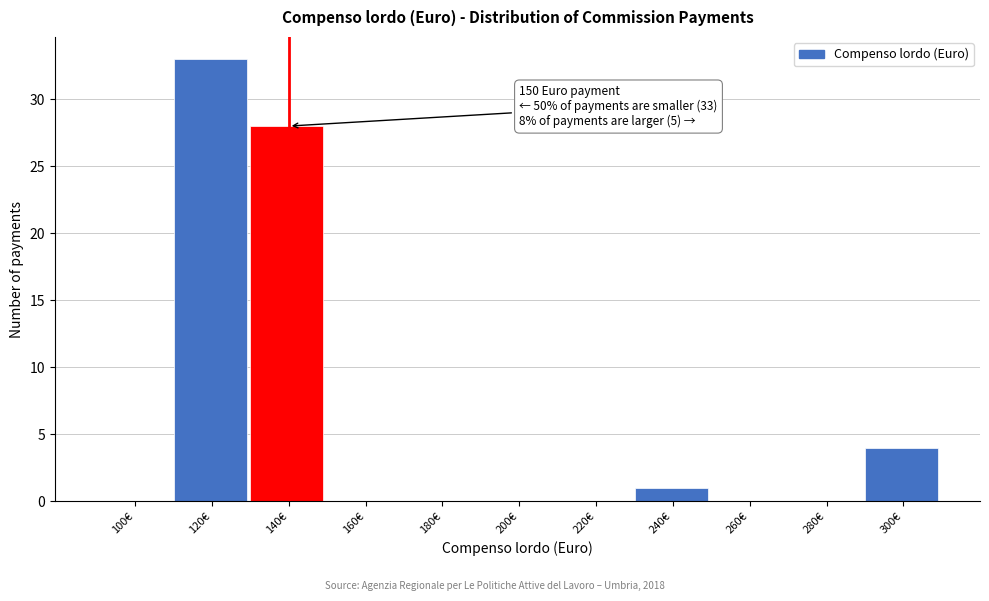

Reading left to right, transcribe all the data shown in this chart.

100€=0	120€=33	140€=28	160€=0	180€=0	200€=0	220€=0	240€=1	260€=0	280€=0	300€=4